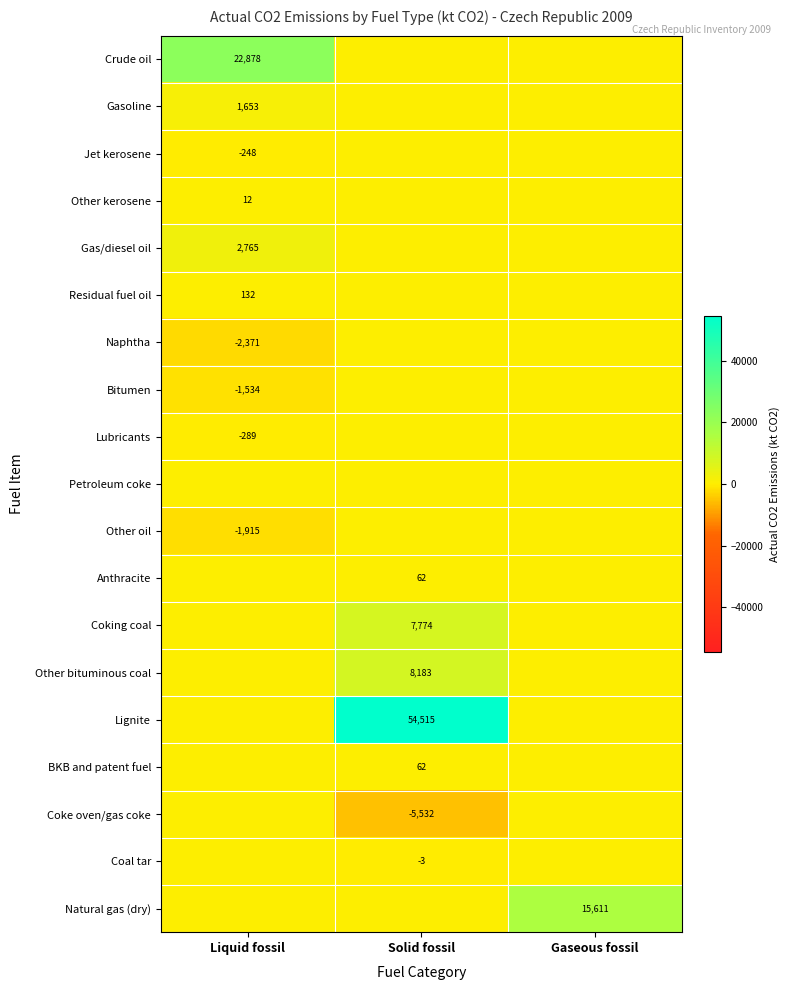

What is the maximum value shown in the chart?

54514.9